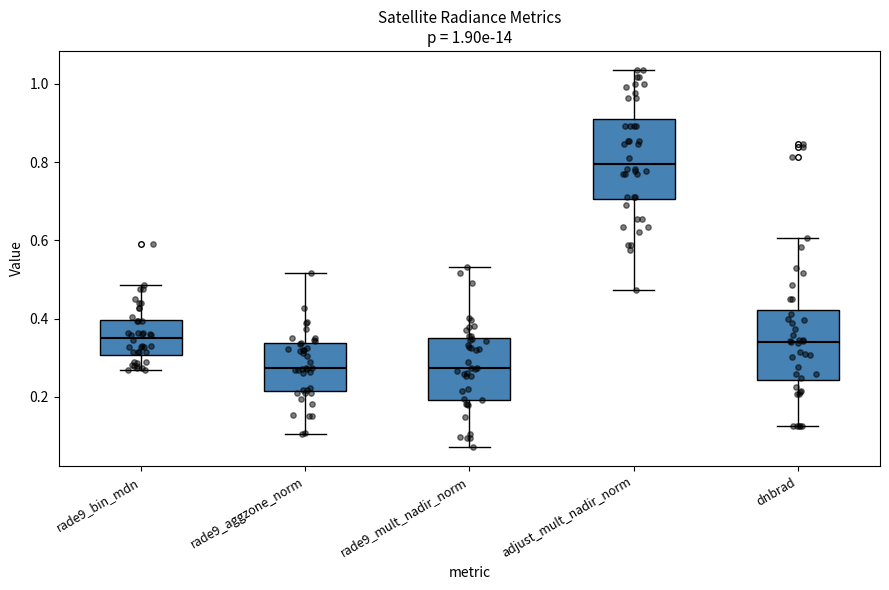

Which box is the tallest, from its lower edge to its upper edge?

adjust_mult_nadir_norm